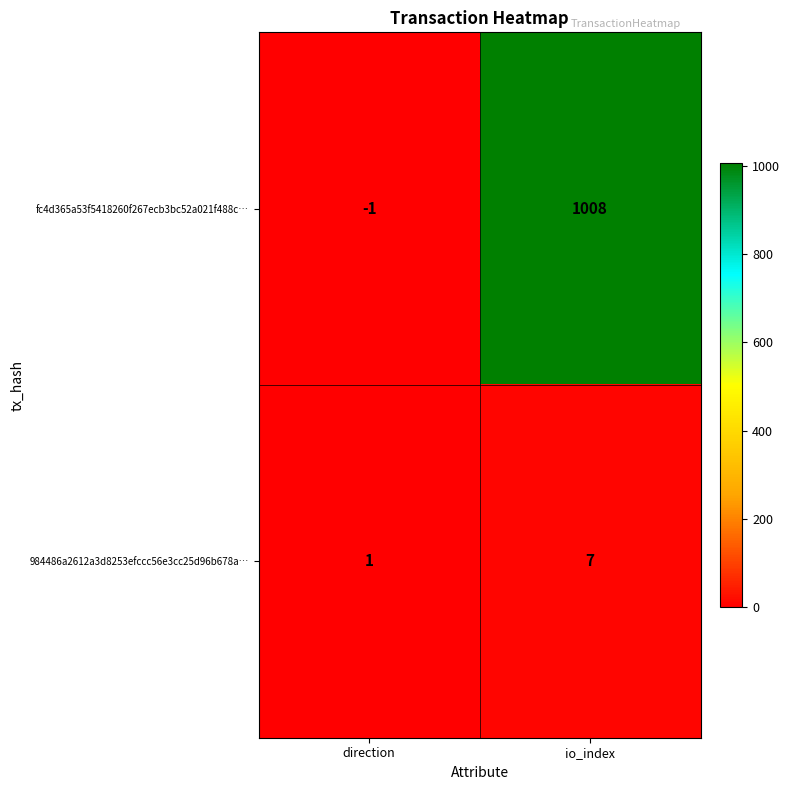

The fc4d365a53f5418260f267ecb3bc52a021f488c… series shows 1008 at io_index. True or false?

True